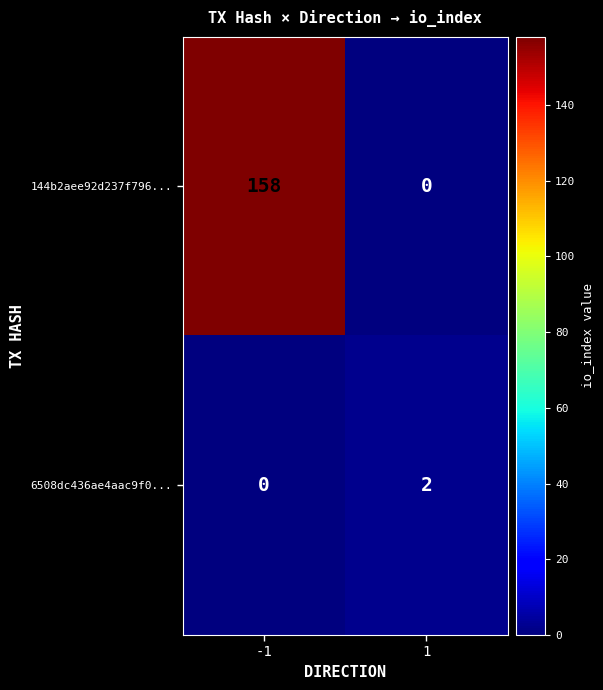

What is the average value of the 144b2aee92d237f796... series?

79